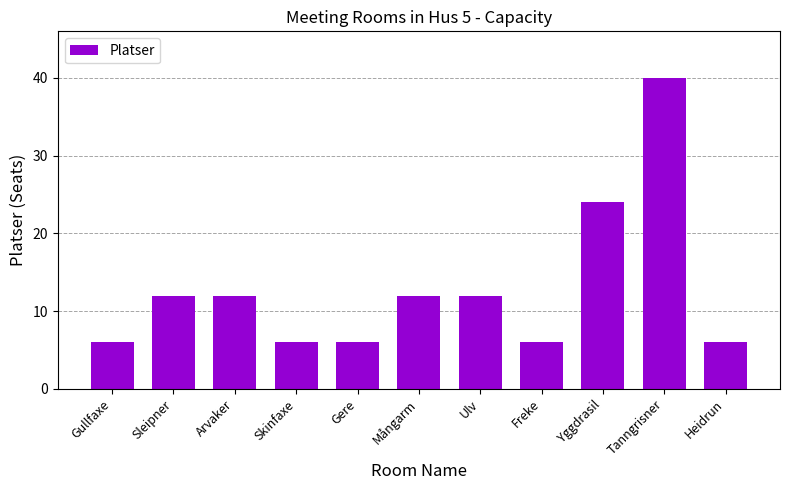

What is the value of the 1st bar from the left?

6